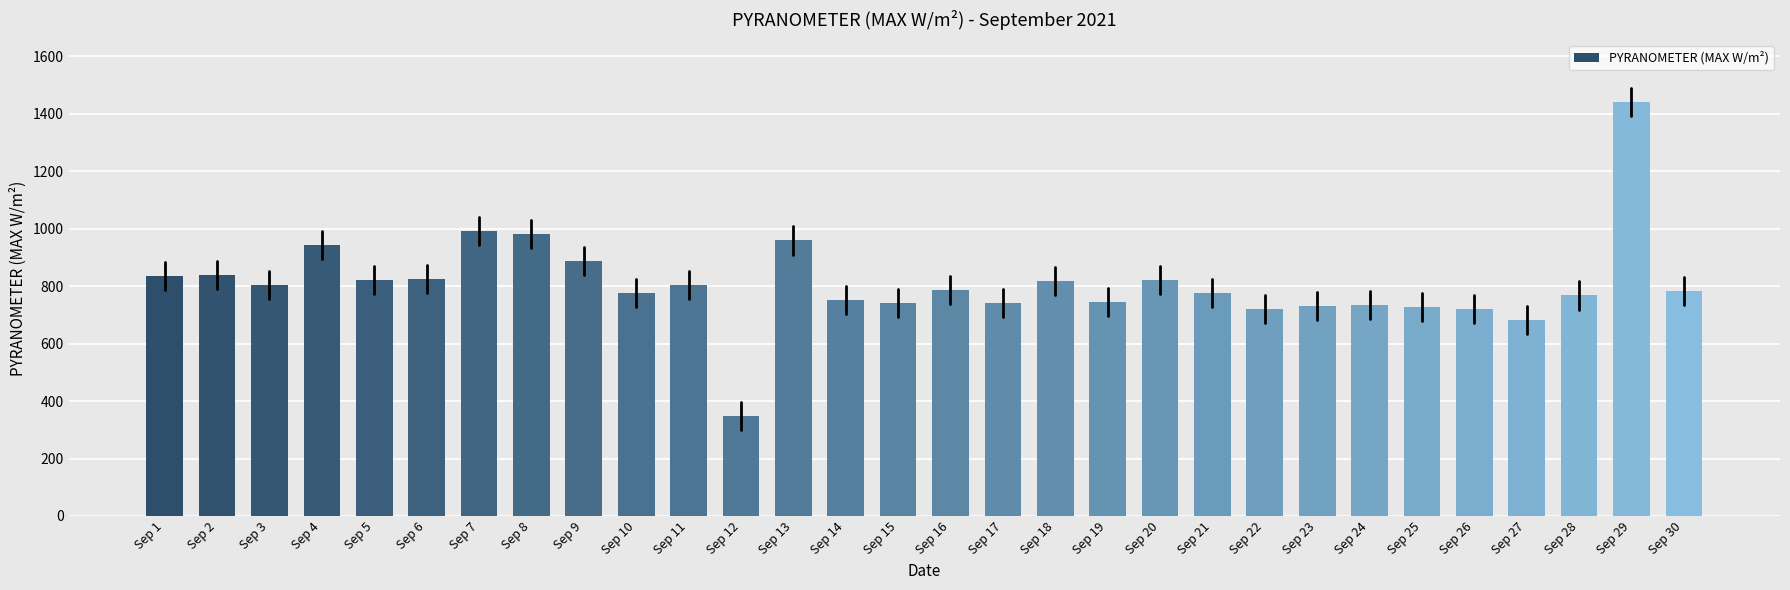

What is the change in value from Sep 2 to Sep 30?

-55.2